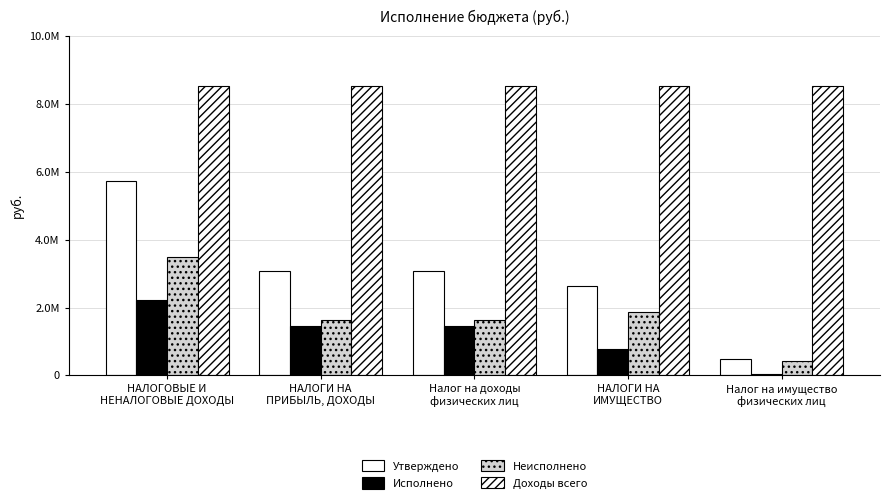

What is the highest value of the Утверждено series?

5724000.0